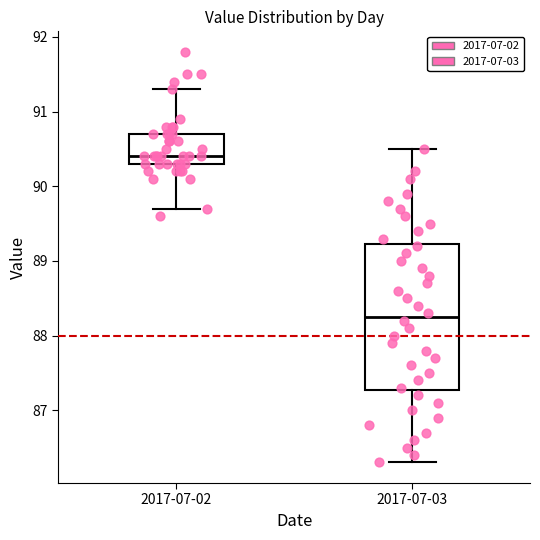

Which box is the tallest, from its lower edge to its upper edge?

2017-07-03